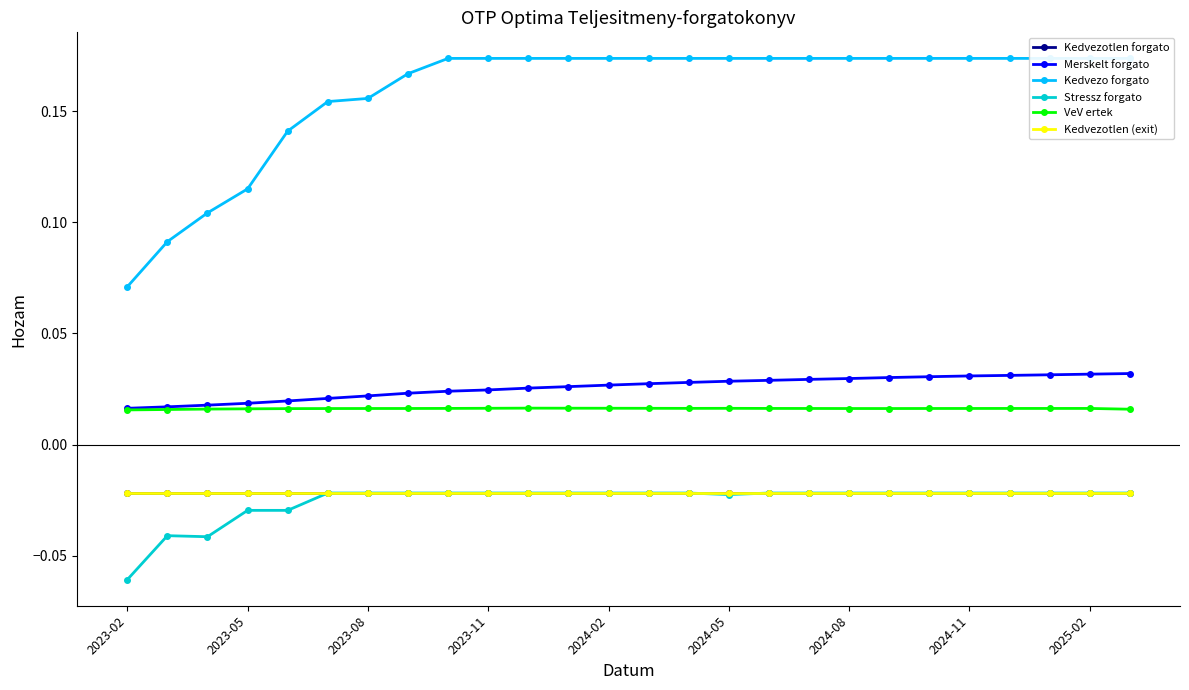

Is it true that VeV ertek equals 0.0 at 2024-11?

False